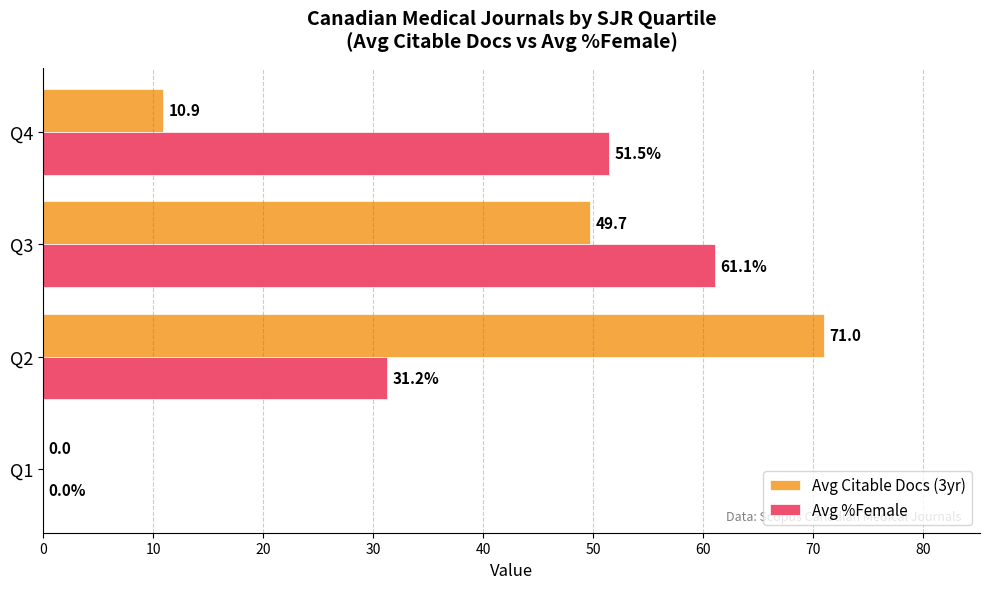

What is the average value of the Avg Citable Docs (3yr) series?

32.9